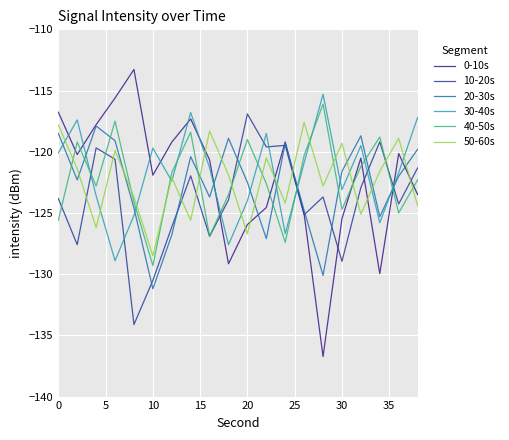

What is the maximum value shown in the chart?

-113.3